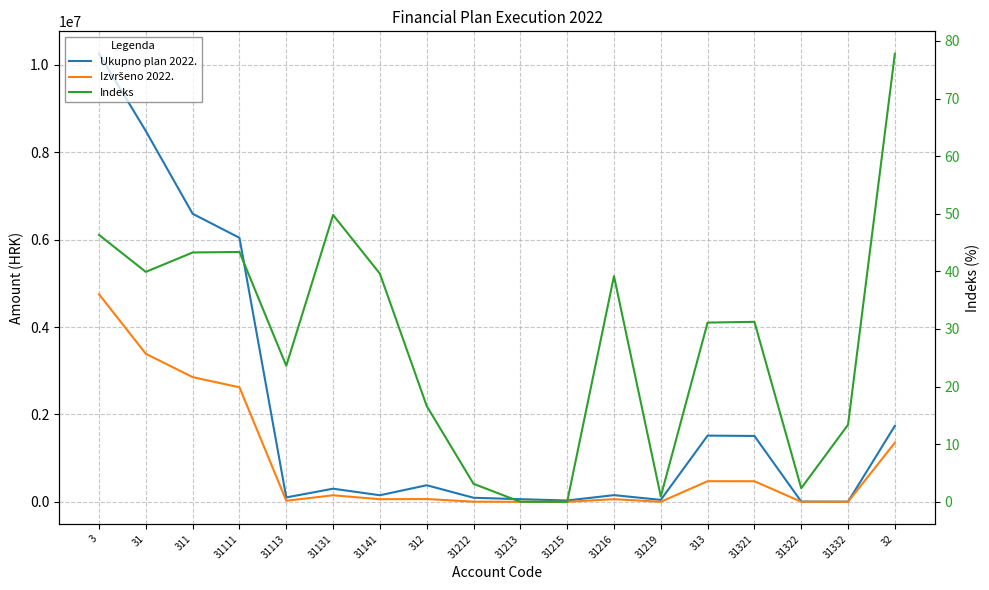

What is the total value across all series at 31212?

95387.7